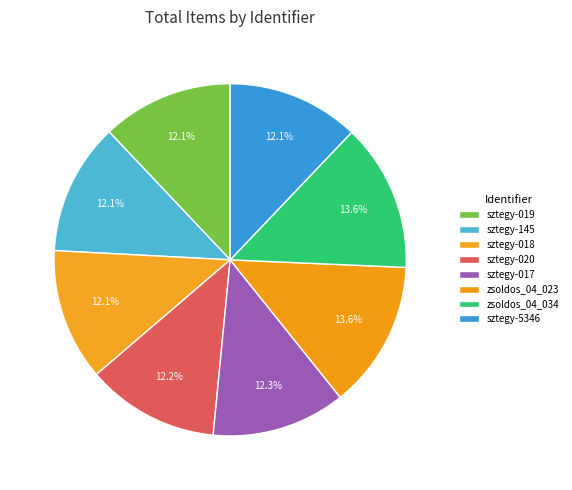

Count the number of slices in the pie.

8